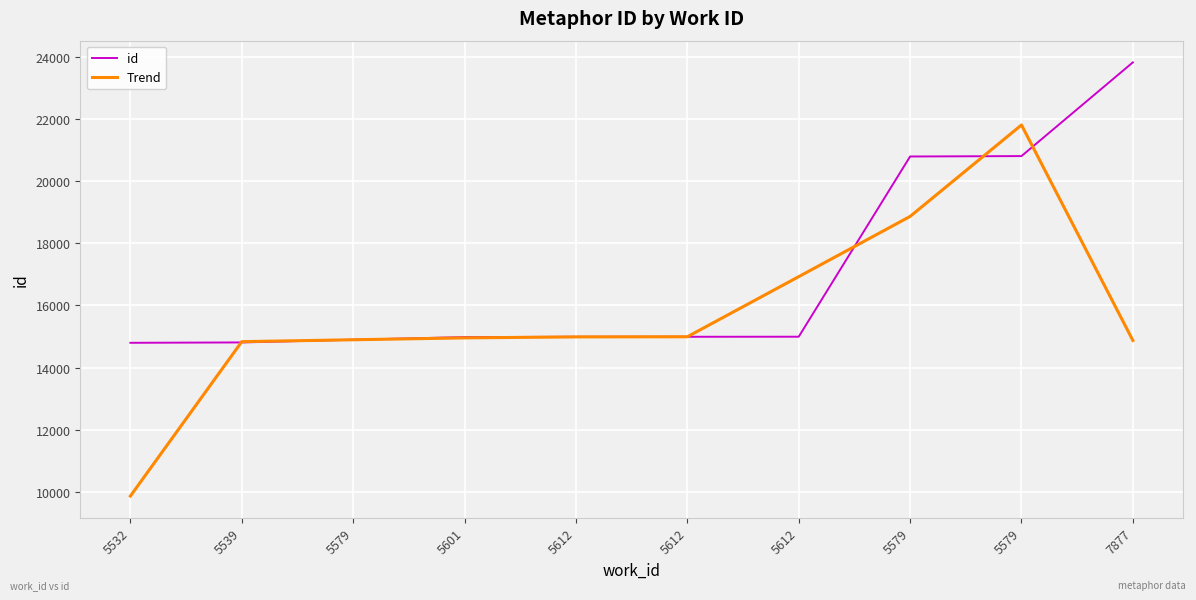

At how many categories does at least one series exceed 17267?

3